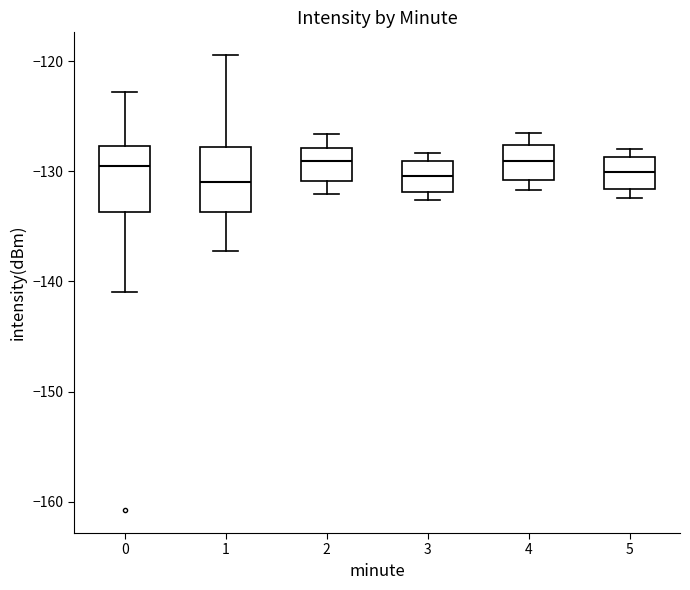

Reading left to right, read every box against the y-axis: the position of its median line, the range the box covers, and the ends of its whiskers. The values are not printed on the chart, so give them approximately, as read against the axis.

0: median -129, box -134 to -128, whiskers -141 to -123
1: median -131, box -134 to -128, whiskers -137 to -119
2: median -129, box -131 to -128, whiskers -132 to -127
3: median -130, box -132 to -129, whiskers -133 to -128
4: median -129, box -131 to -128, whiskers -132 to -126
5: median -130, box -132 to -129, whiskers -132 (just below the box's lower edge) to -128